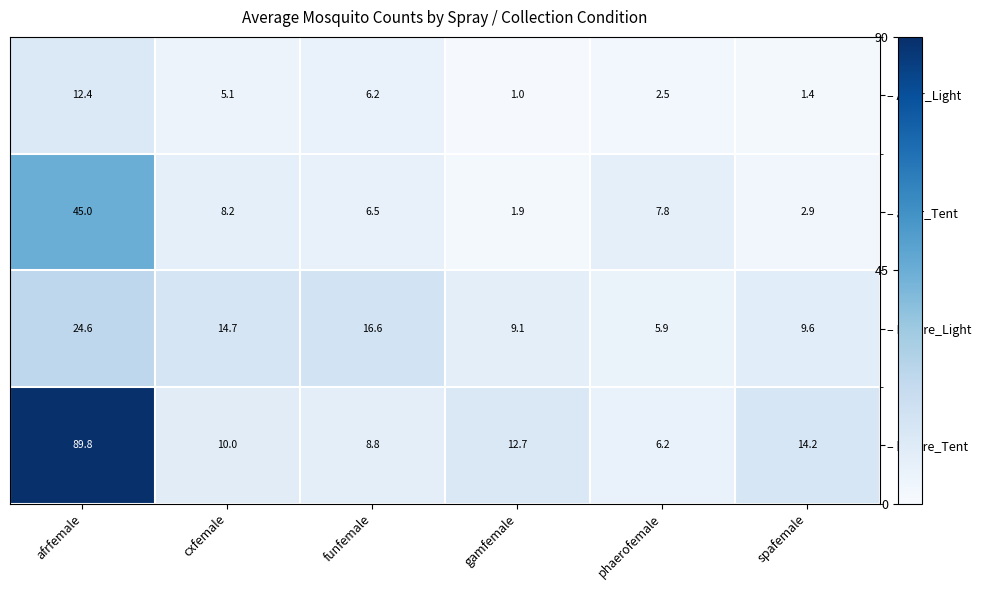

Between afrfemale and cxfemale, which series saw the biggest shift?

– before_Tent